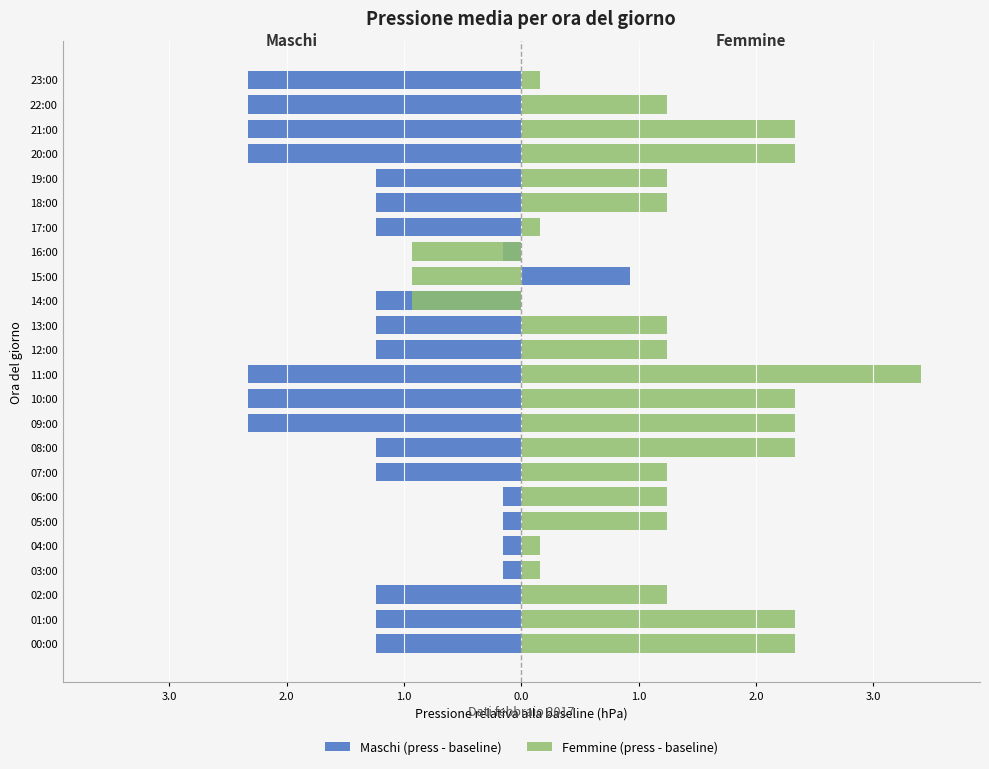

The value of Maschi (press - baseline) at 21:00 is -3.5. True or false?

False